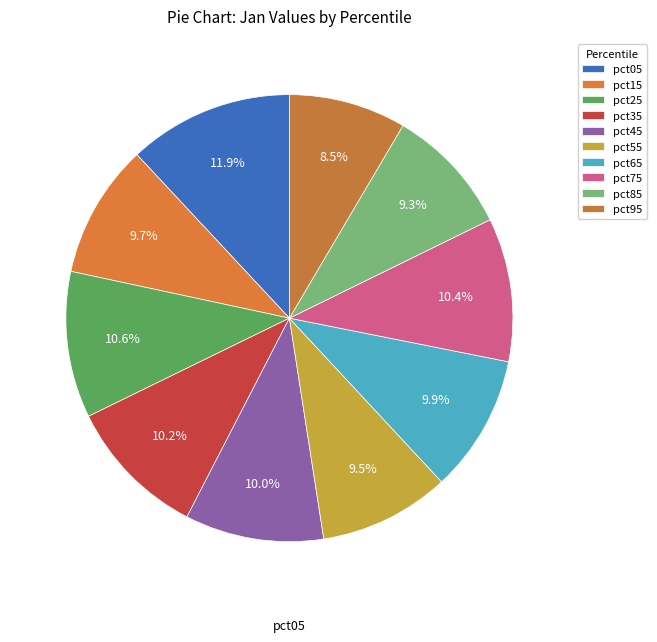

What percentage is NOT represented by pct05?

88.1%